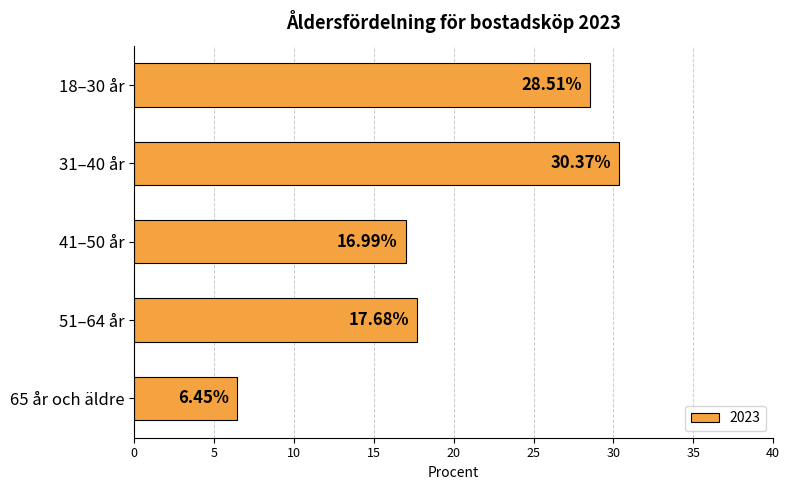

How many data points does each series have?

5